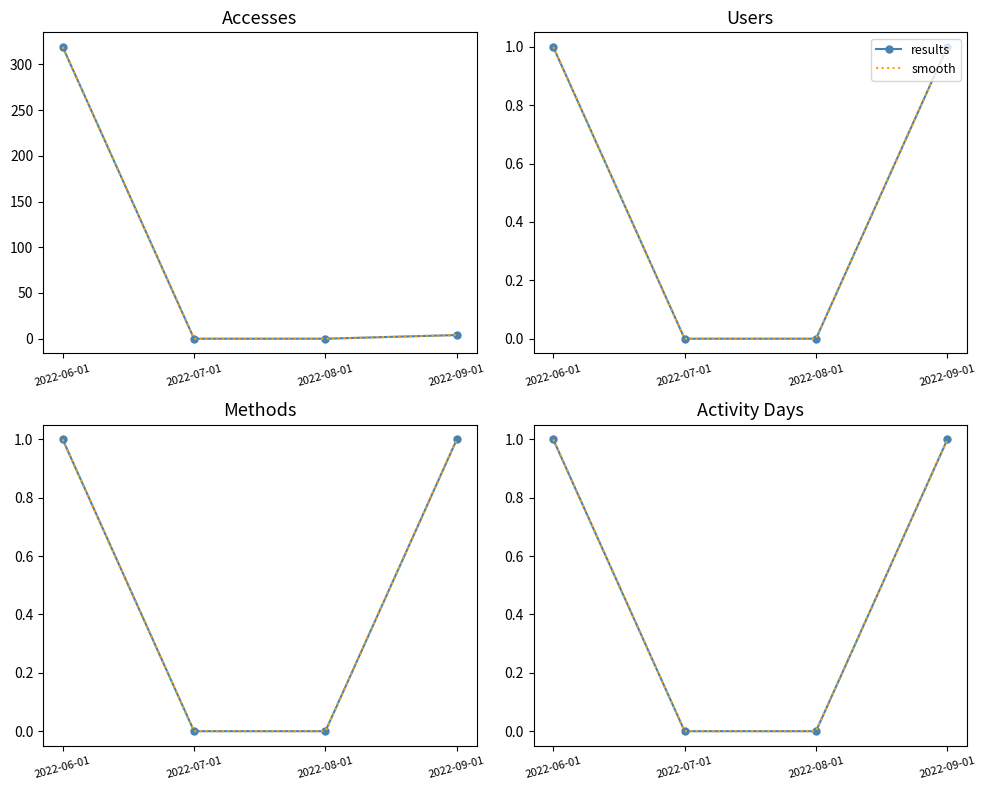

What position from the left is 2022-07-01?

2